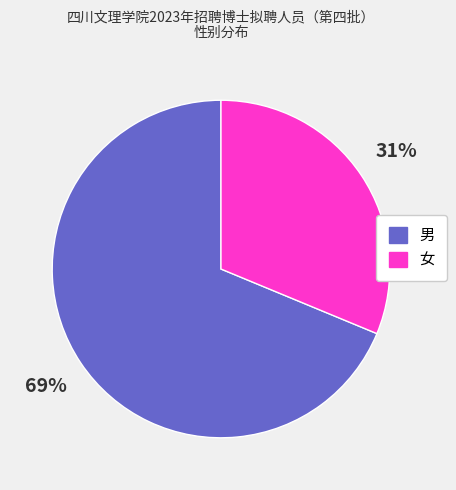

Combined, do 女 and 男 account for over 50%?

Yes